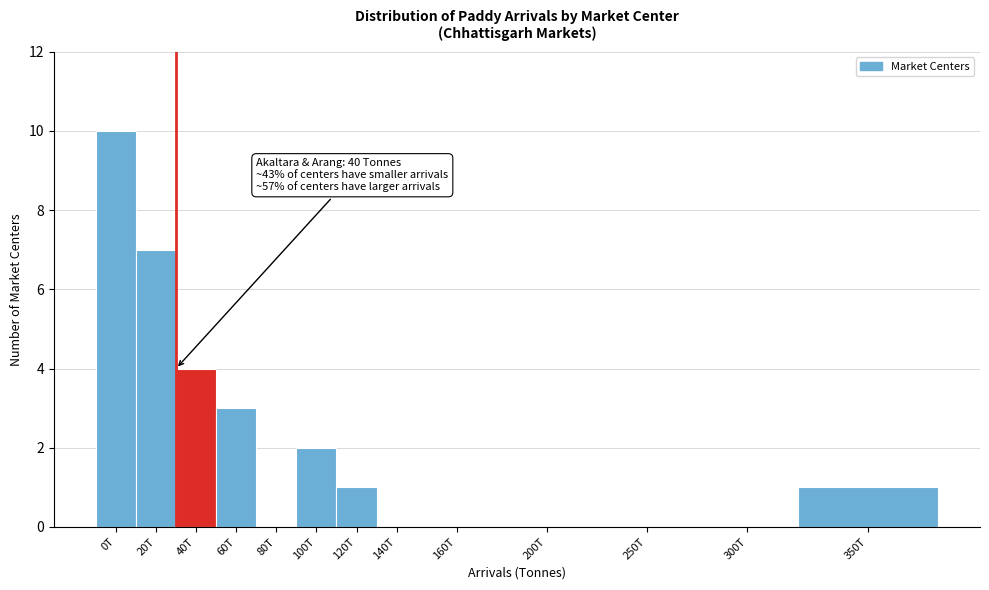

Reading left to right, transcribe all the data shown in this chart.

0T=10	20T=7	40T=4	60T=3	80T=0	100T=2	120T=1	140T=0	160T=0	200T=0	250T=0	300T=0	350T=1